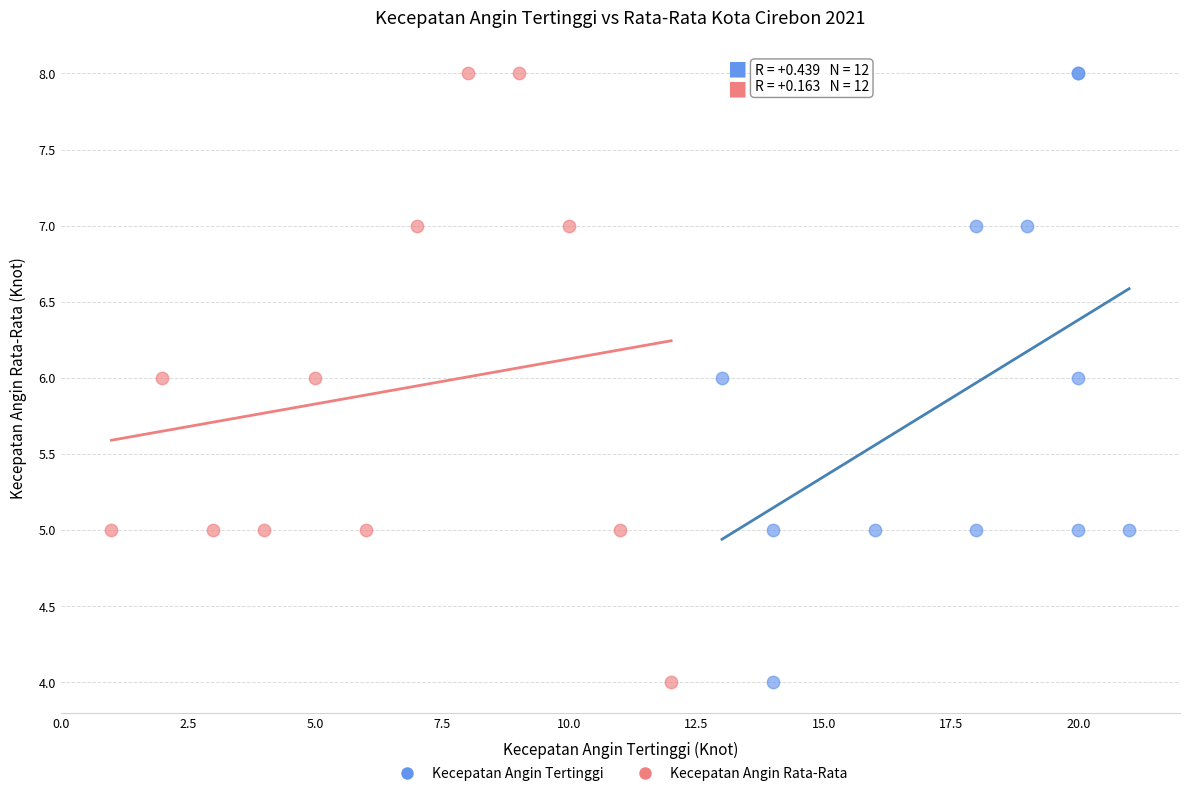

What are all the series names shown in the legend?

Kecepatan Angin Tertinggi, Kecepatan Angin Rata-Rata